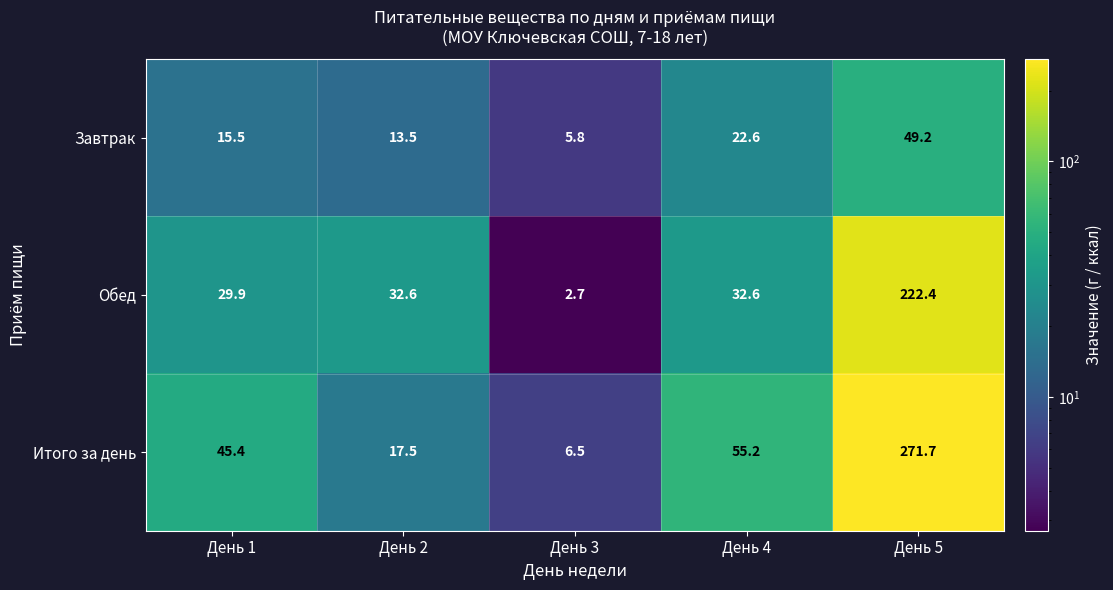

Which series changed the most between День 4 and День 5?

Итого за день